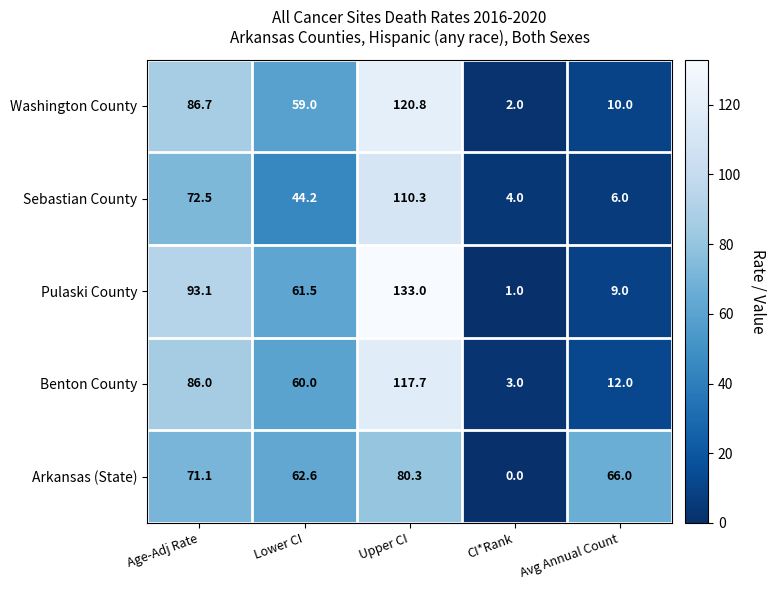

Reading left to right, transcribe all the data shown in this chart.

Washington County: Age-Adj Rate=86.7	Lower CI=59.0	Upper CI=120.8	CI*Rank=2.0	Avg Annual Count=10.0
Sebastian County: Age-Adj Rate=72.5	Lower CI=44.2	Upper CI=110.3	CI*Rank=4.0	Avg Annual Count=6.0
Pulaski County: Age-Adj Rate=93.1	Lower CI=61.5	Upper CI=133.0	CI*Rank=1.0	Avg Annual Count=9.0
Benton County: Age-Adj Rate=86.0	Lower CI=60.0	Upper CI=117.7	CI*Rank=3.0	Avg Annual Count=12.0
Arkansas (State): Age-Adj Rate=71.1	Lower CI=62.6	Upper CI=80.3	CI*Rank=0.0	Avg Annual Count=66.0